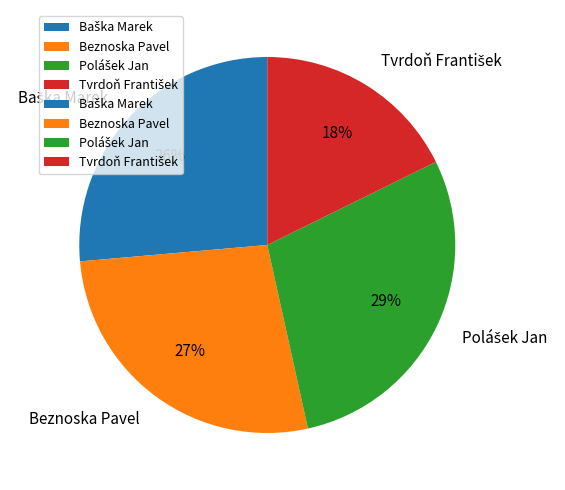

To the nearest percent, what is the difference between the largest and smallest slice percentages?

11%